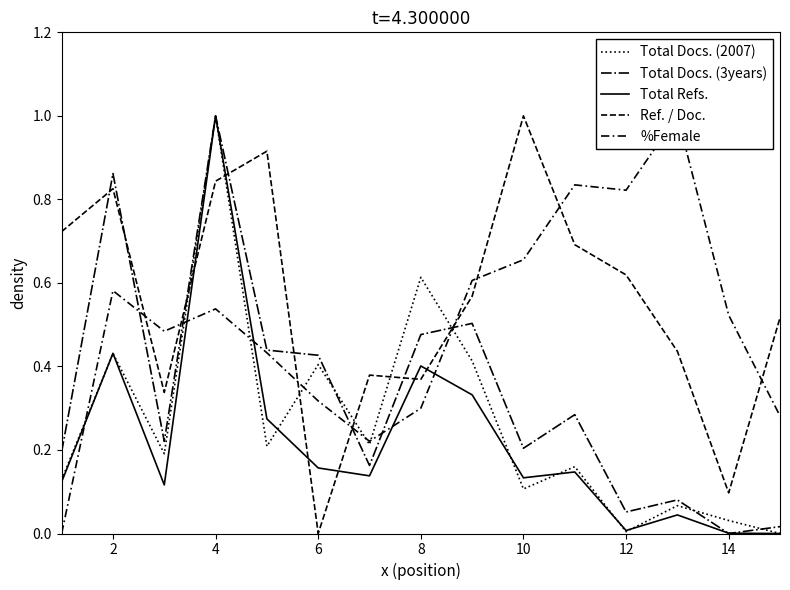

How many intersections are there between Total Refs. and Ref. / Doc.?

6